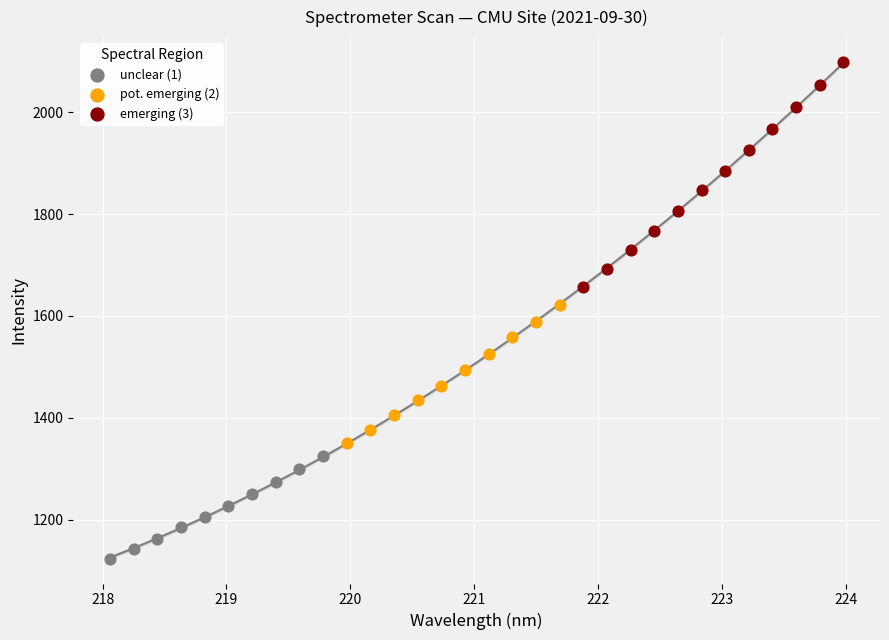

Which series contains the highest Y value?

emerging (3)